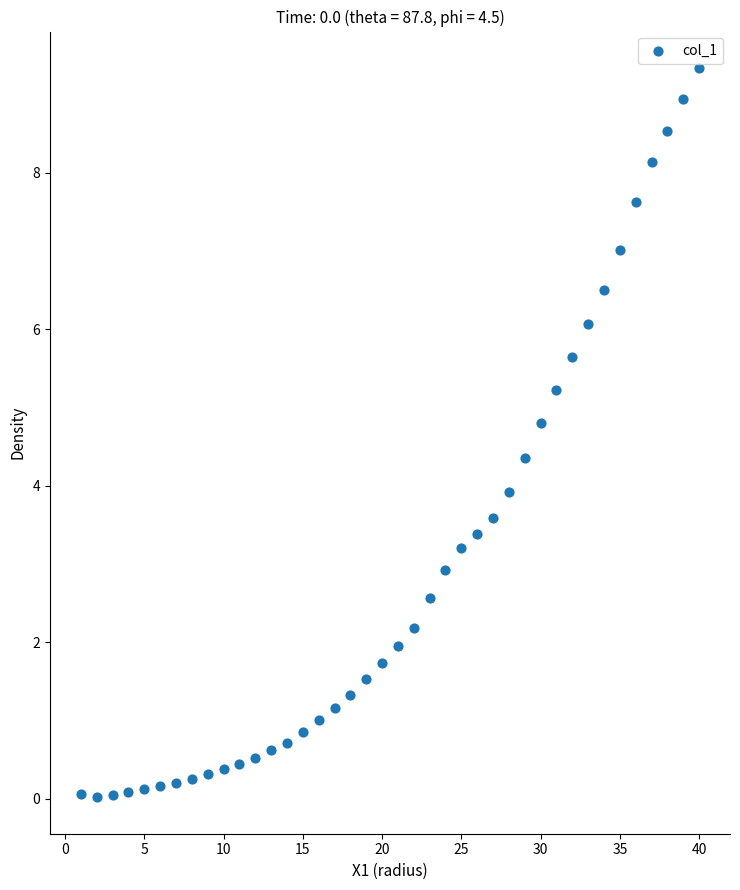

What is the range of Y values (max minus min)?

9.3